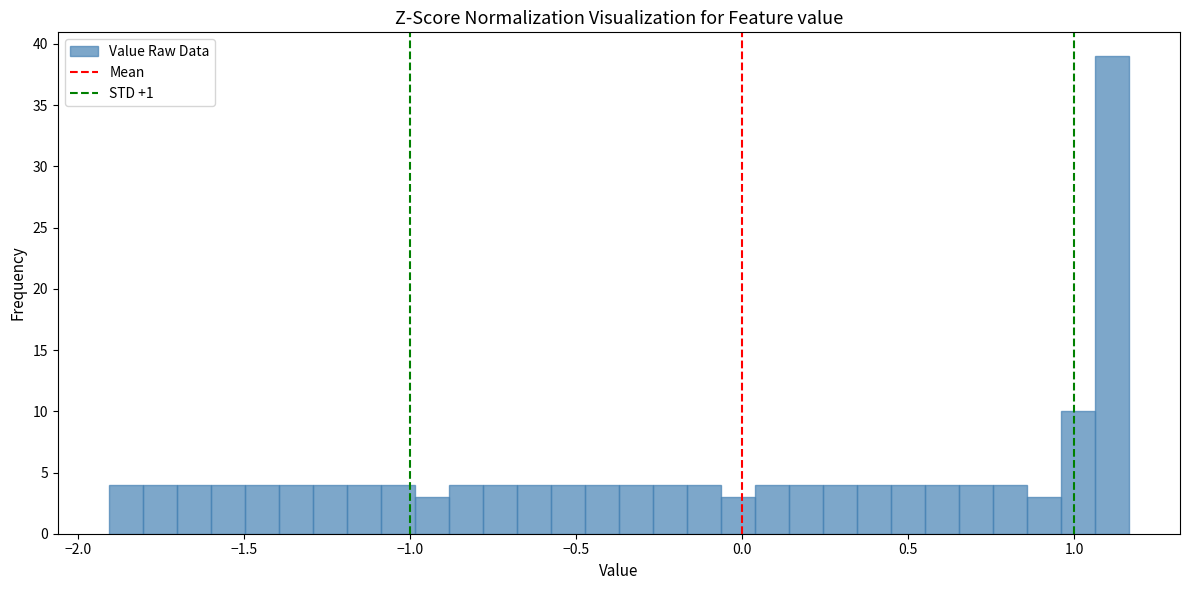

Read against the x-axis, roughly where is the centre of the tallest bar?

1.10